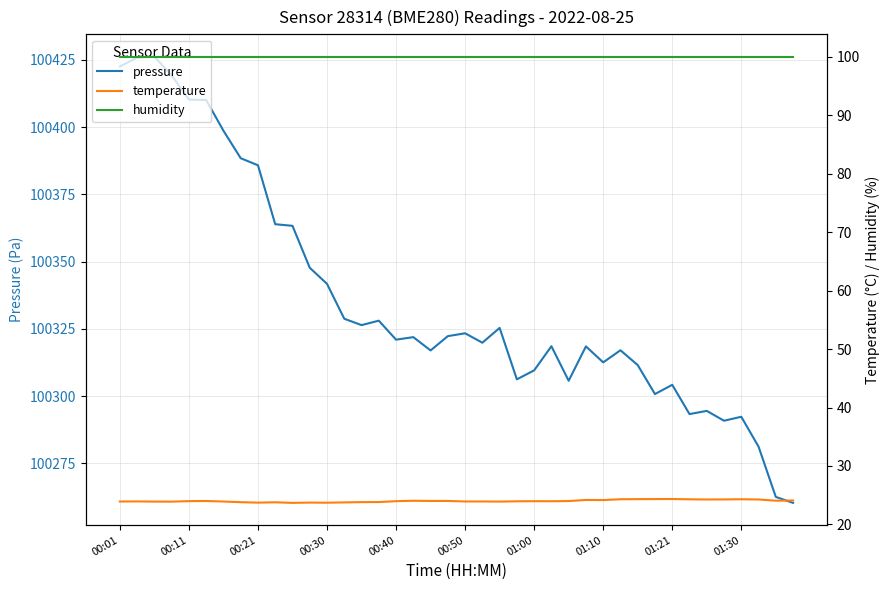

What is the difference between the highest and lowest values at 38?

100238.5